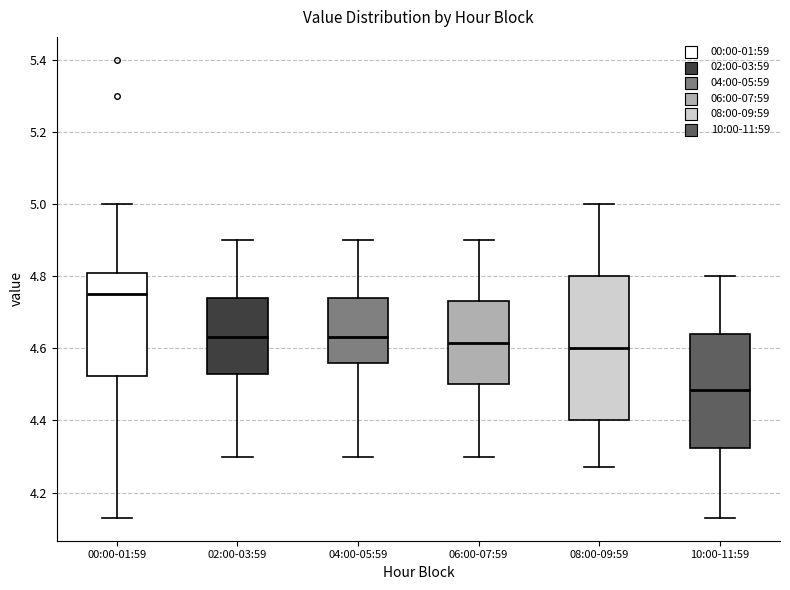

Reading left to right, read every box against the y-axis: the position of its median line, the range the box covers, and the ends of its whiskers. The values are not printed on the chart, so give them approximately, as read against the axis.

00:00-01:59: median 4.76, box 4.52 to 4.80, whiskers 4.14 to 5.00
02:00-03:59: median 4.64, box 4.54 to 4.74, whiskers 4.30 to 4.90
04:00-05:59: median 4.64, box 4.56 to 4.74, whiskers 4.30 to 4.90
06:00-07:59: median 4.62, box 4.50 to 4.74, whiskers 4.30 to 4.90
08:00-09:59: median 4.60, box 4.40 to 4.80, whiskers 4.28 to 5.00
10:00-11:59: median 4.48, box 4.32 to 4.64, whiskers 4.14 to 4.80